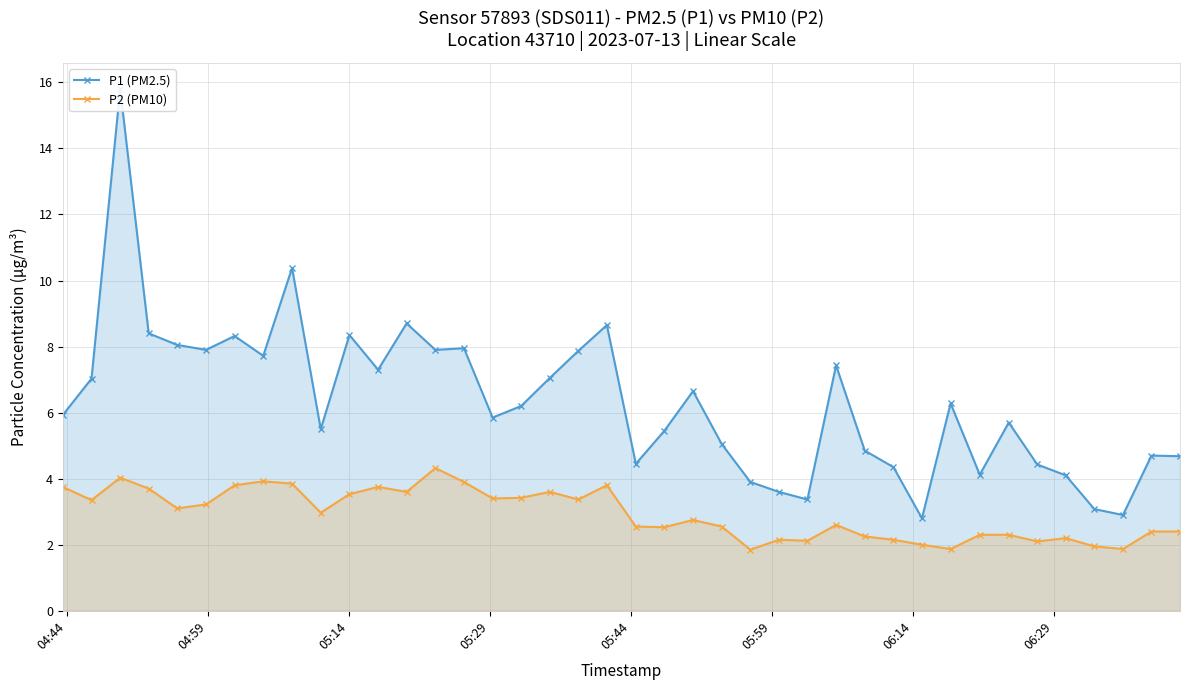

True or false: P2 (PM10) has more than 0 points higher than both neighbors.

True